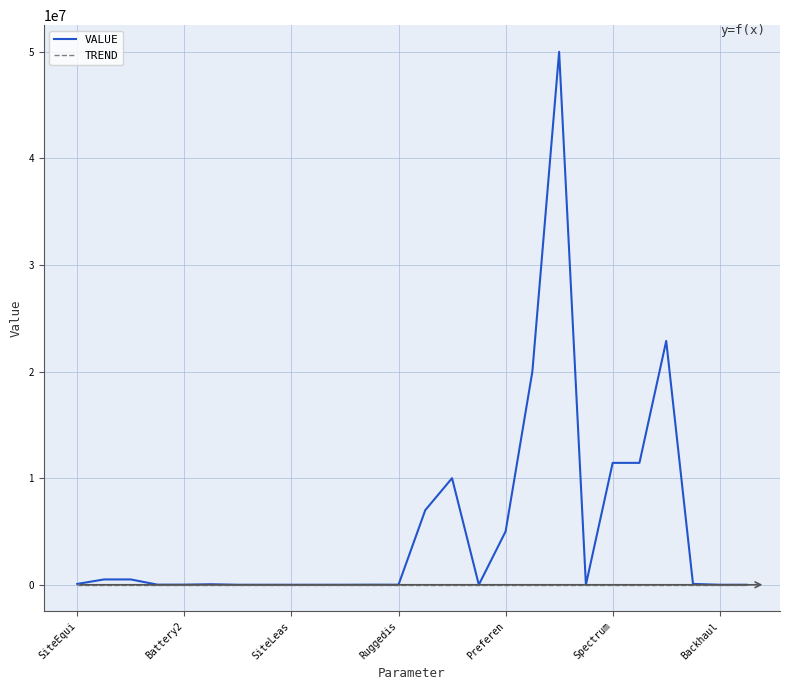

What is the maximum value for VALUE?

50000000